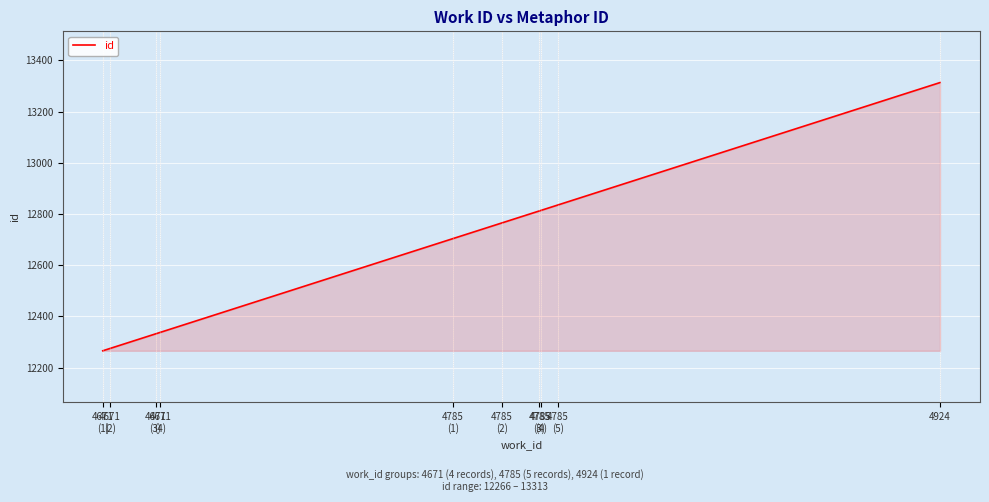

Does the chart display data point markers on the line(s)?

No